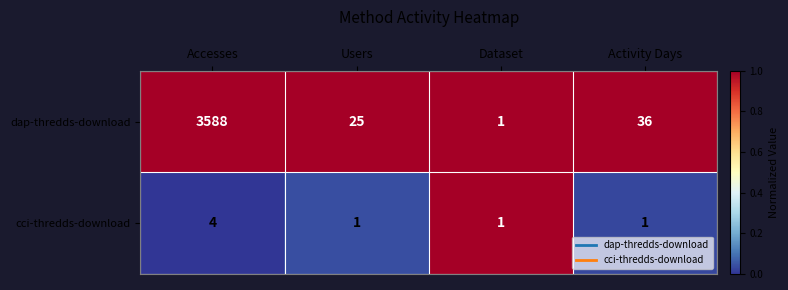

How many series are shown in this chart?

2